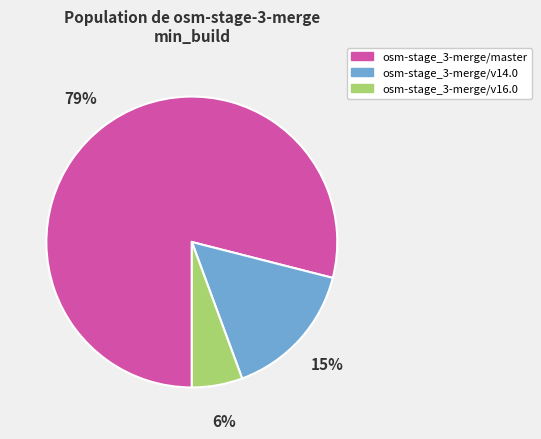

Rank the categories by value from lowest to highest.

osm-stage_3-merge/v16.0, osm-stage_3-merge/v14.0, osm-stage_3-merge/master